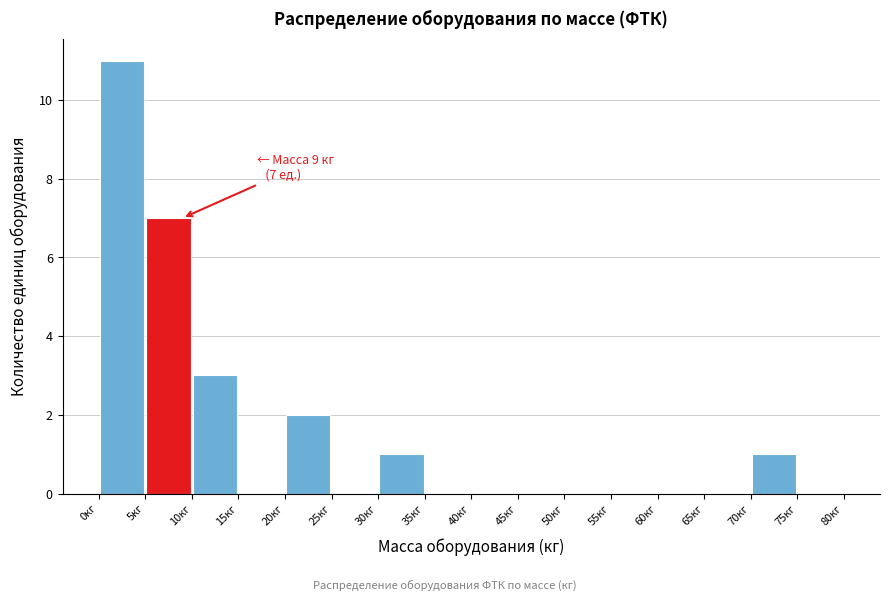

Over which range of the x-axis is the bar tallest?

0 to 5